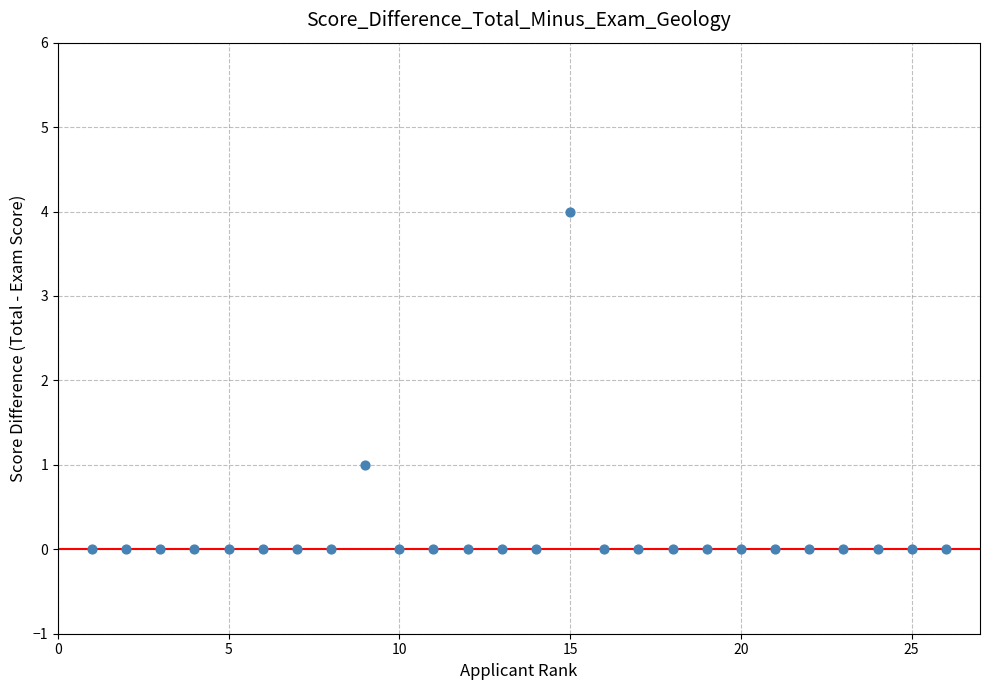

What is the range of Y values (max minus min)?

4